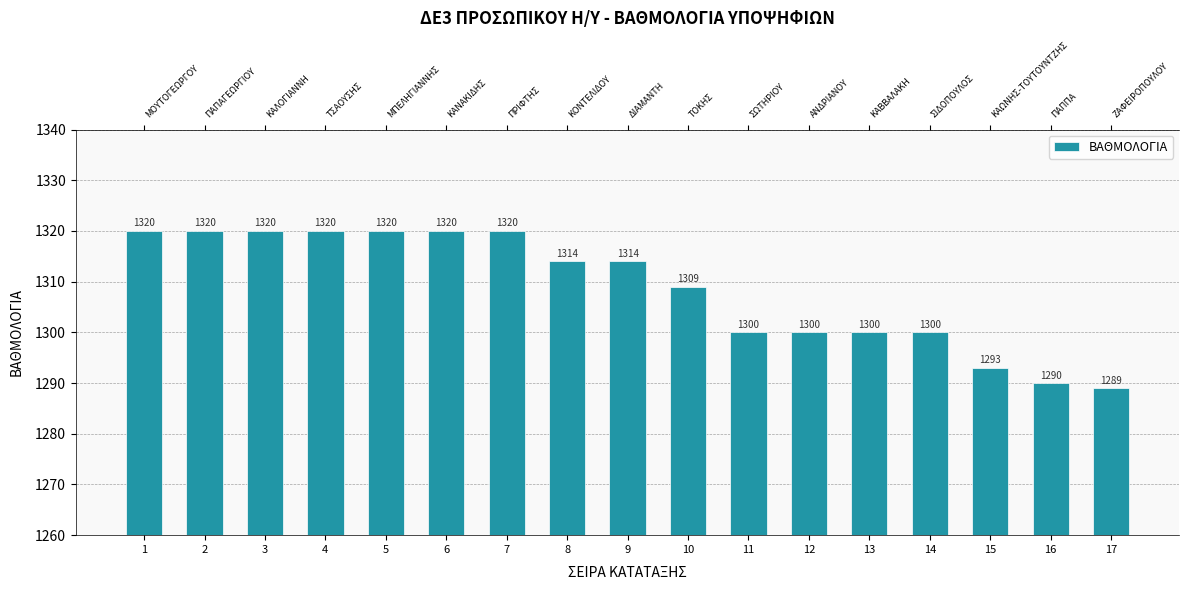

Approximately how many times larger is the value at 12 compared to 11?

1.0